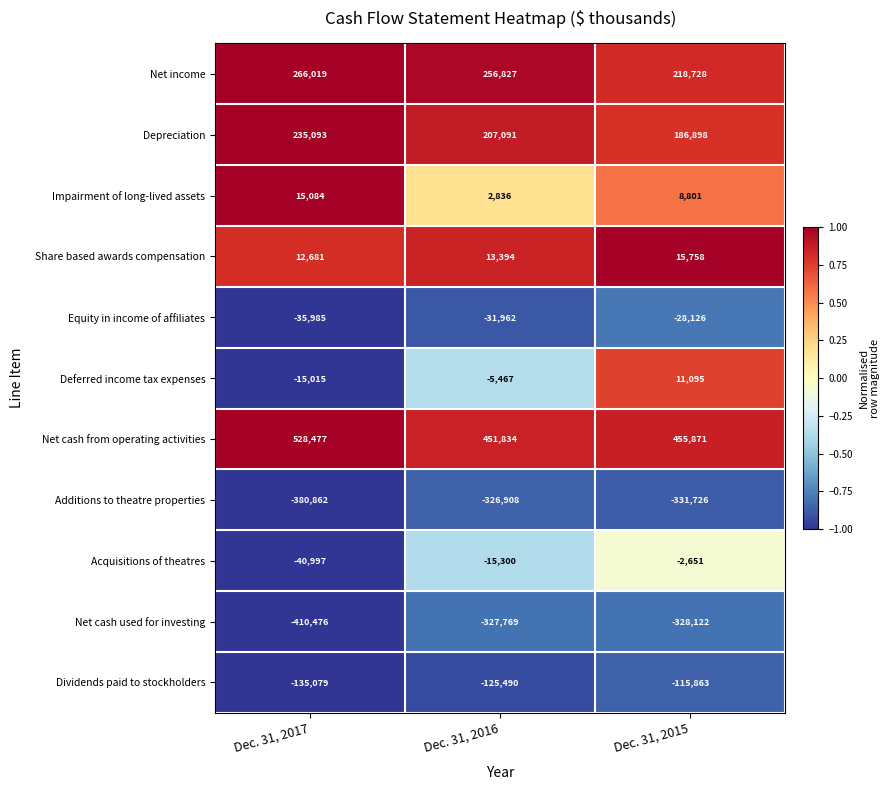

What value does the Additions to theatre properties series have at Dec. 31, 2015?

-331726